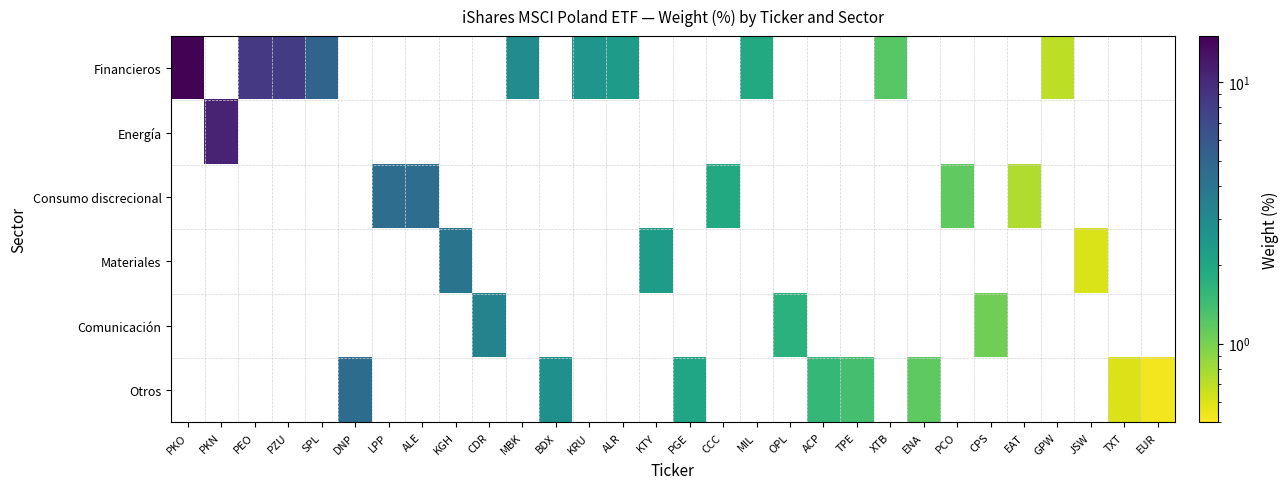

Which series has the largest range (max minus min)?

Financieros